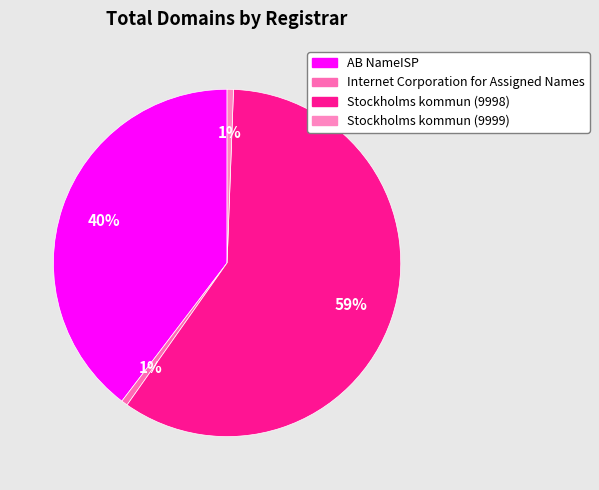

How many segments does this pie chart have?

4